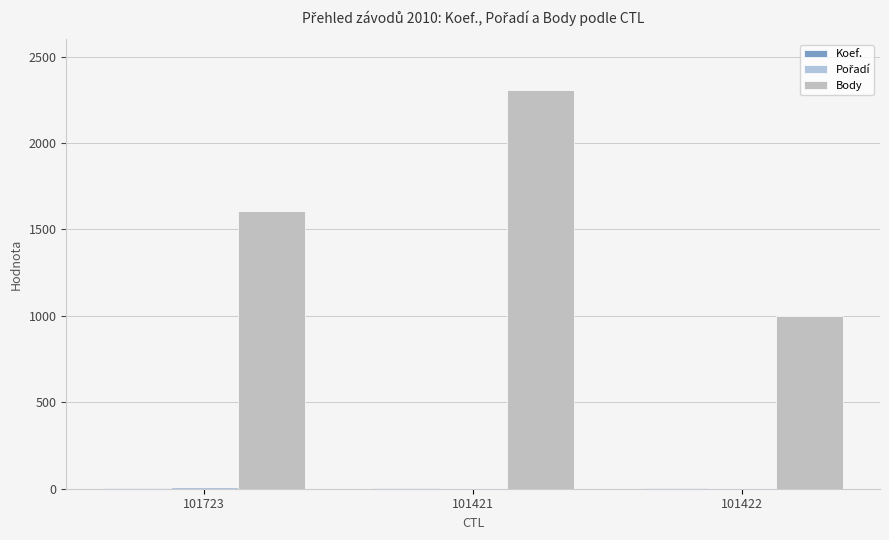

Count the number of categories in the chart.

3